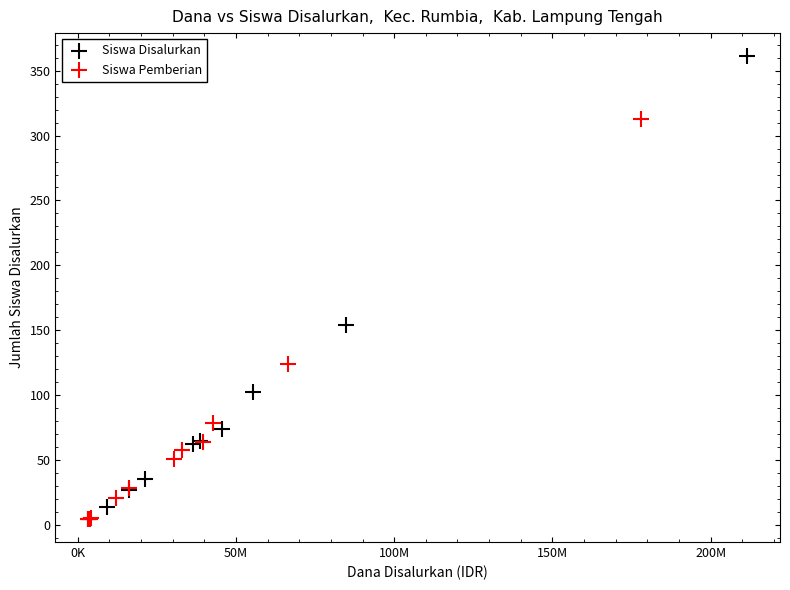

Which series has the largest Y range (max minus min)?

Siswa Disalurkan